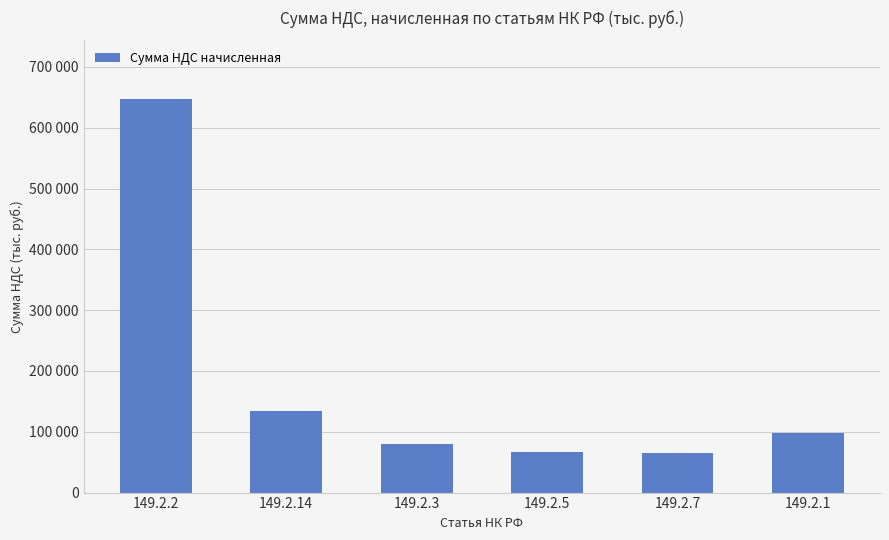

What is the change in value from 149.2.3 to 149.2.5?

-14293